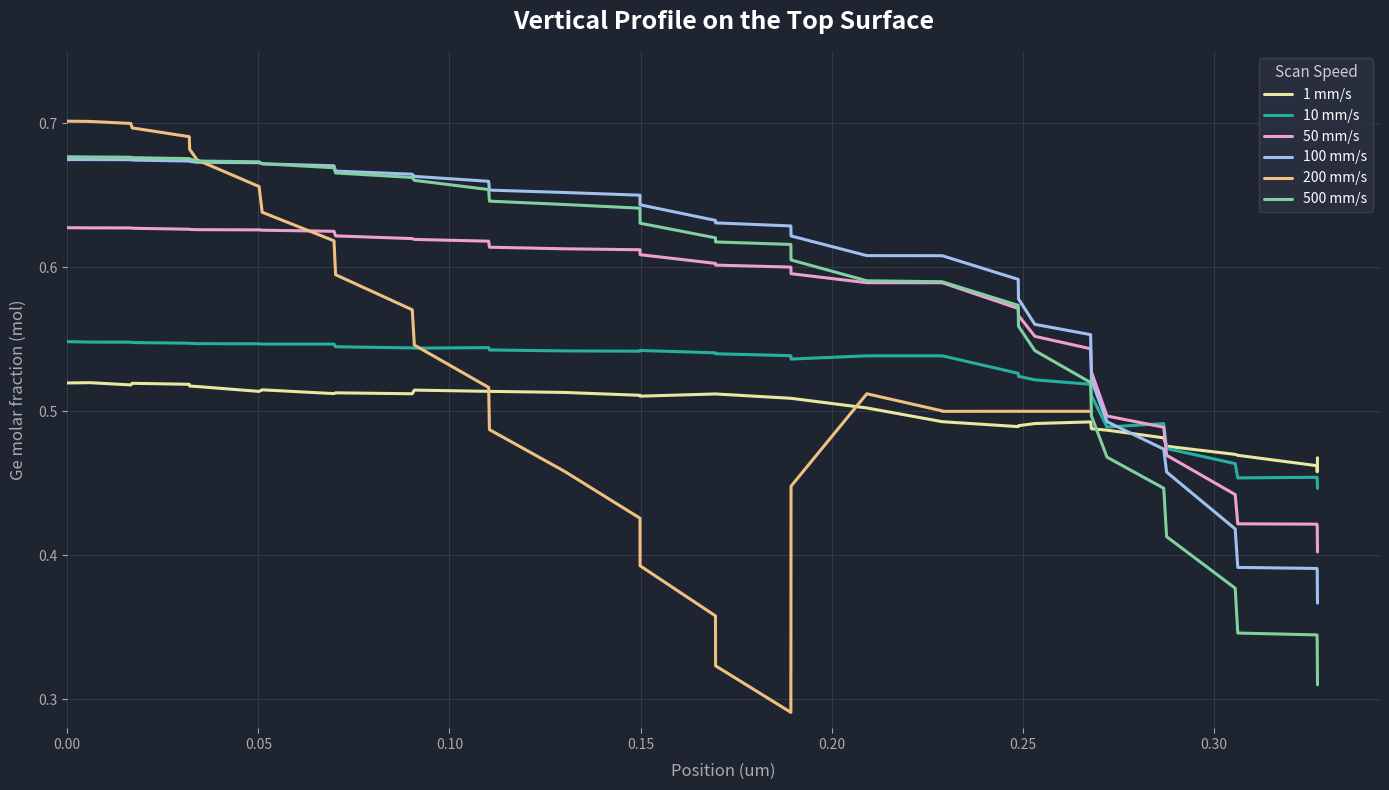

Which series ends up on top after the final intersection of 100 mm/s and 1 mm/s?

1 mm/s